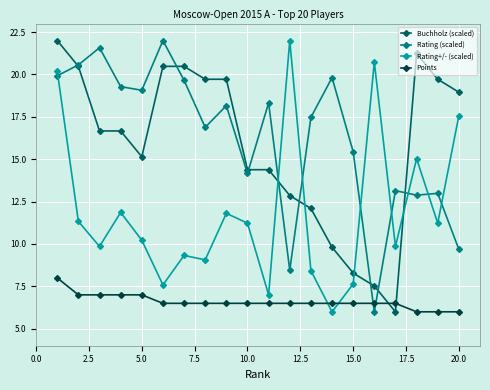

Which series ends up on top after the final intersection of Points and Buchholz (scaled)?

Buchholz (scaled)